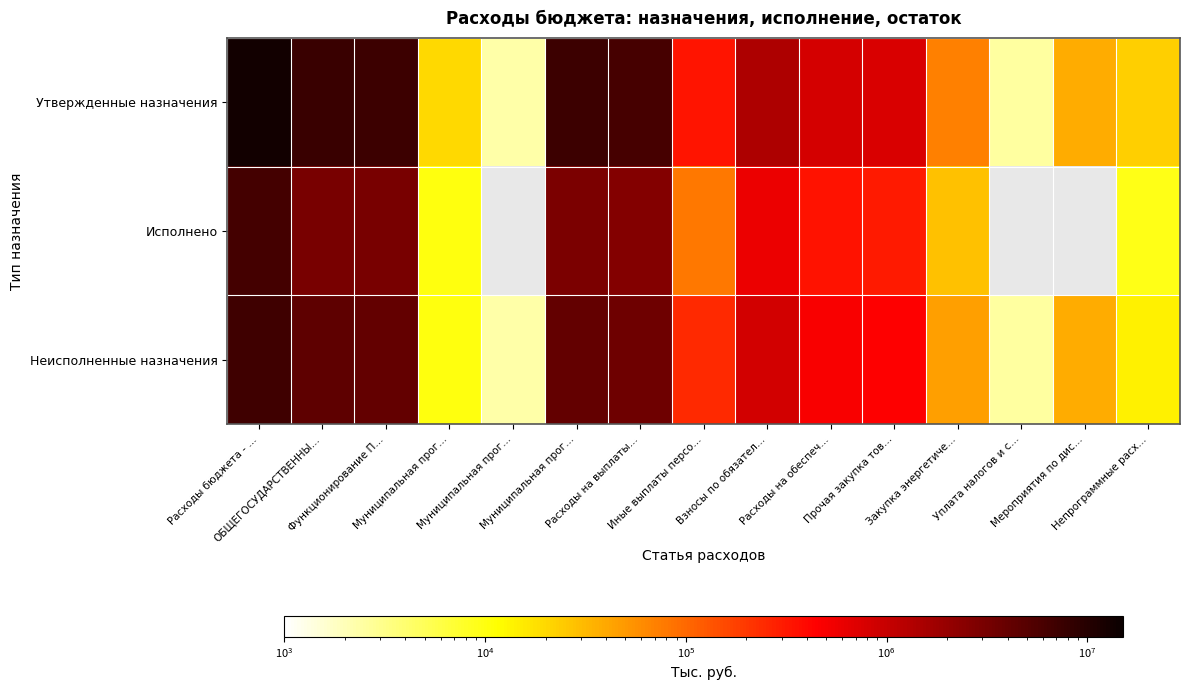

At which label does Утвержденные назначения reach its minimum?

Муниципальная прог…